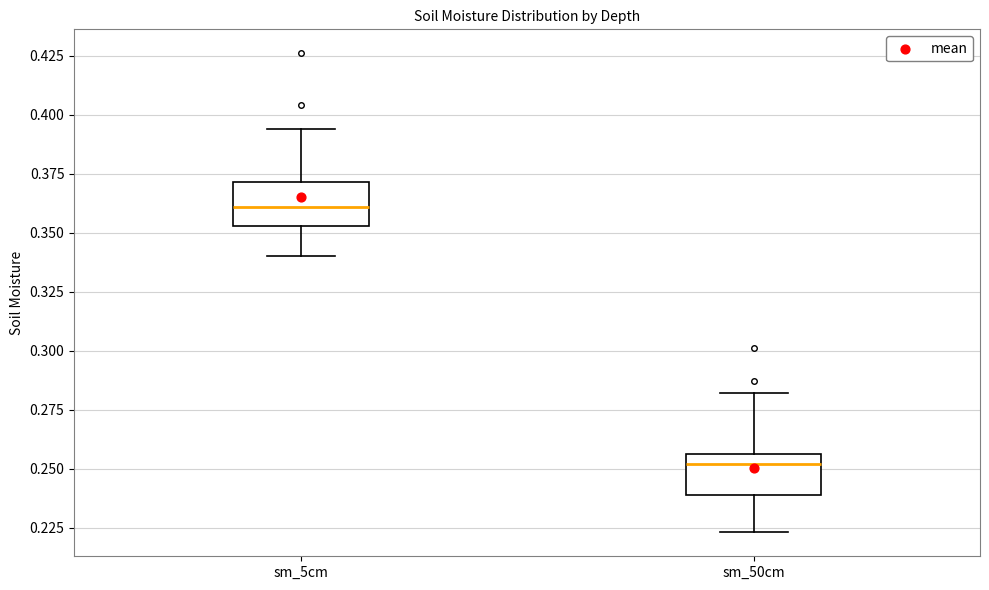

Which box's median line is the lowest?

sm_50cm